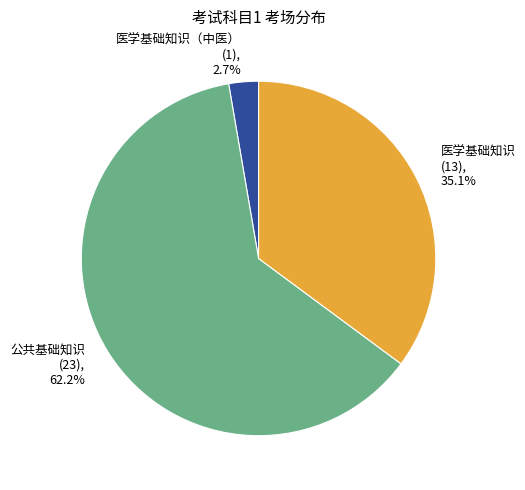

What is the largest slice in the pie chart?

公共基础知识 (23), 62.2%